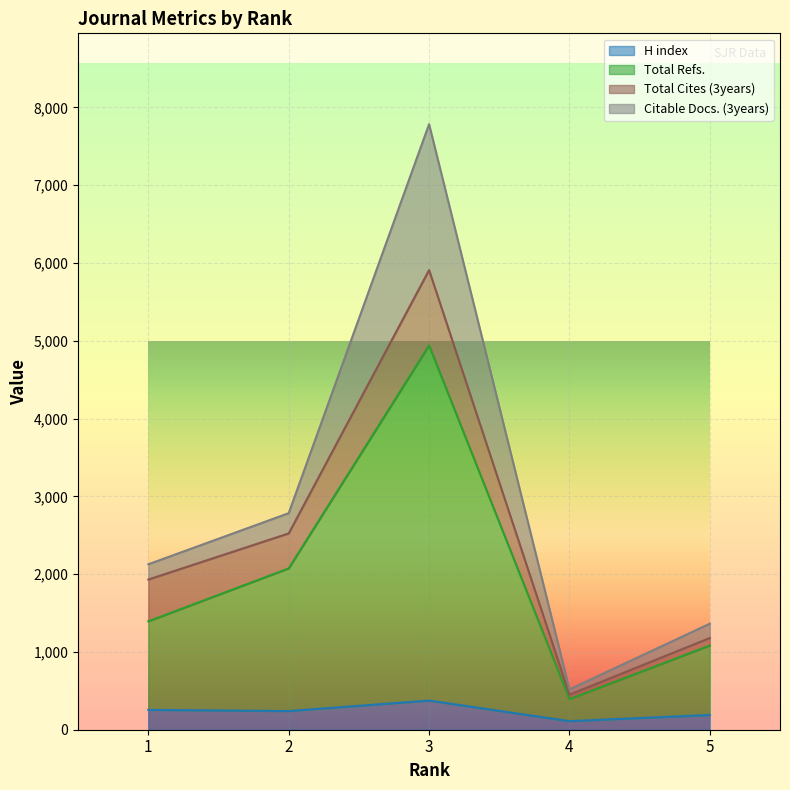

How many values in the Total Refs. series are below 1394?

2